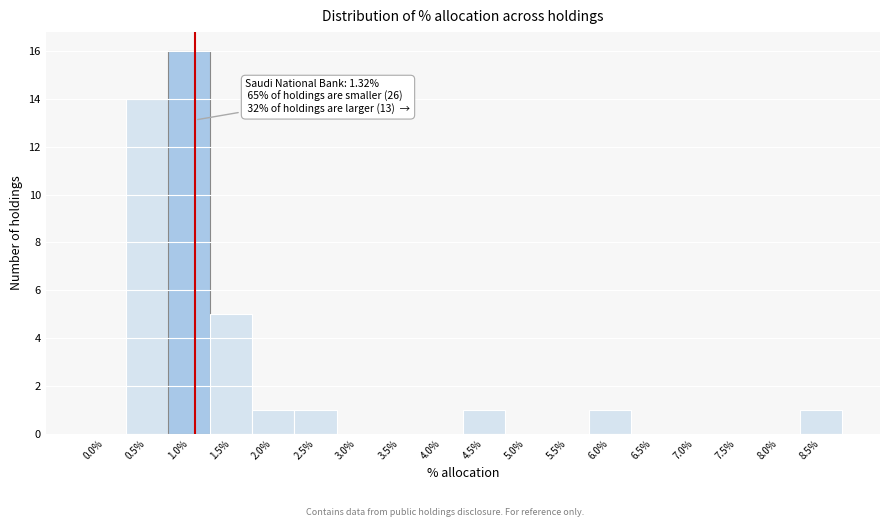

Reading right to left, transcribe all the data shown in this chart.

8.5%=1	8.0%=0	7.5%=0	7.0%=0	6.5%=0	6.0%=1	5.5%=0	5.0%=0	4.5%=1	4.0%=0	3.5%=0	3.0%=0	2.5%=1	2.0%=1	1.5%=5	1.0%=16	0.5%=14	0.0%=0